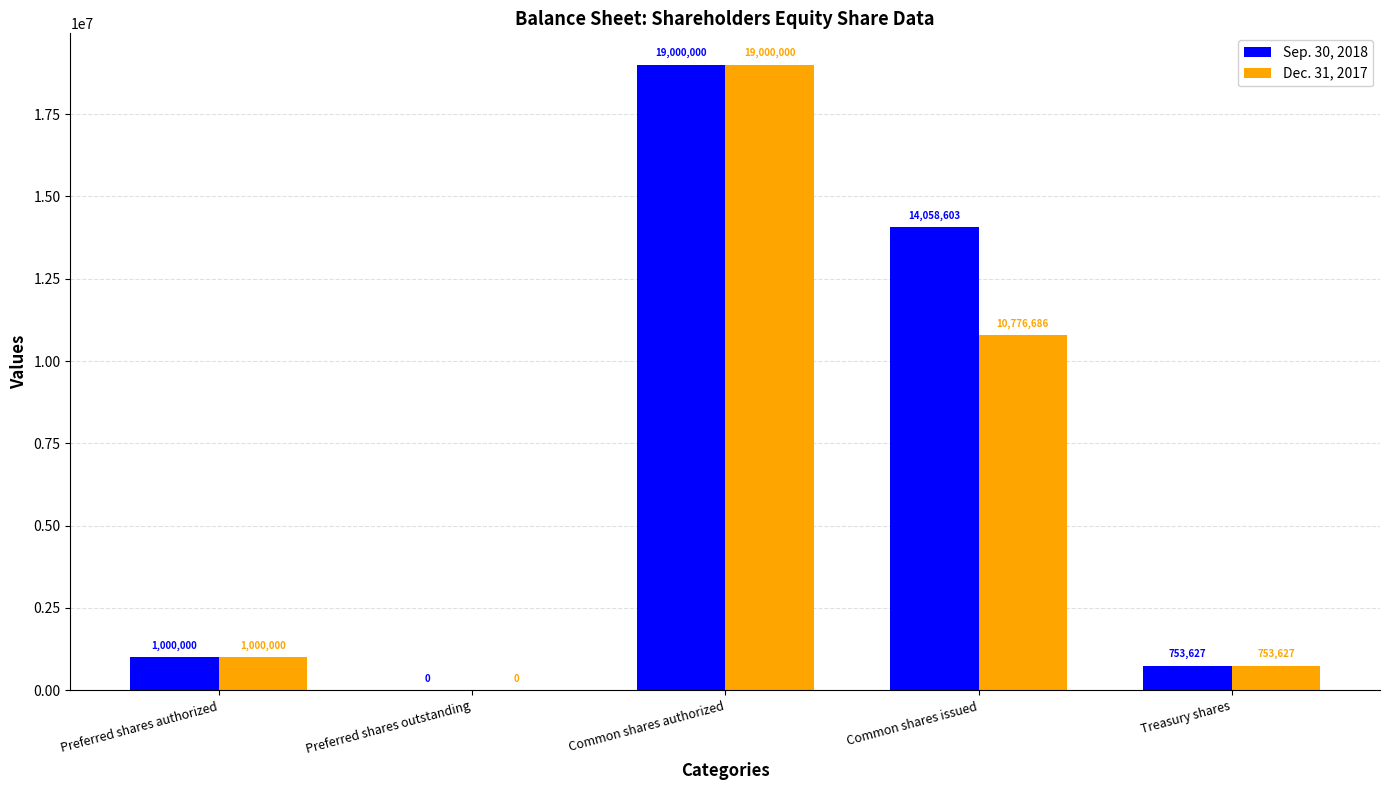

True or false: Dec. 31, 2017 has a value of 4002896 at Common shares issued.

False